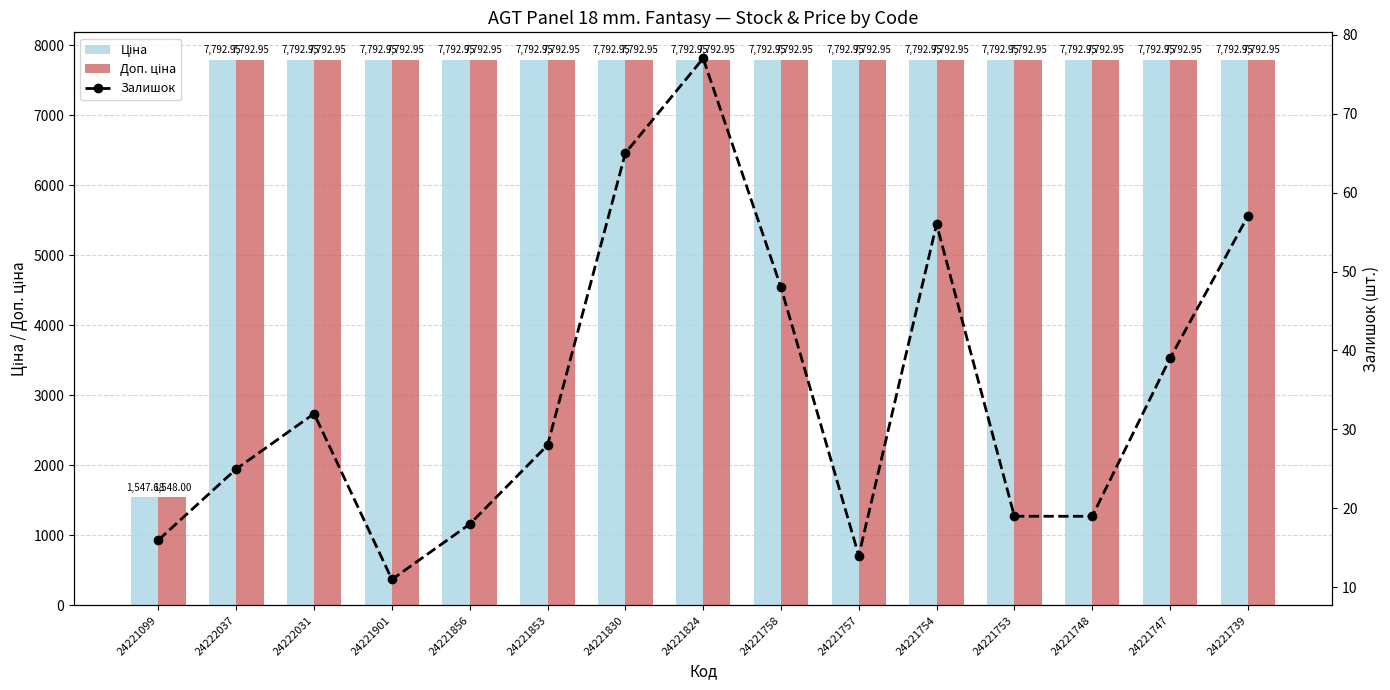

How many data points in Залишок are above 28?

7